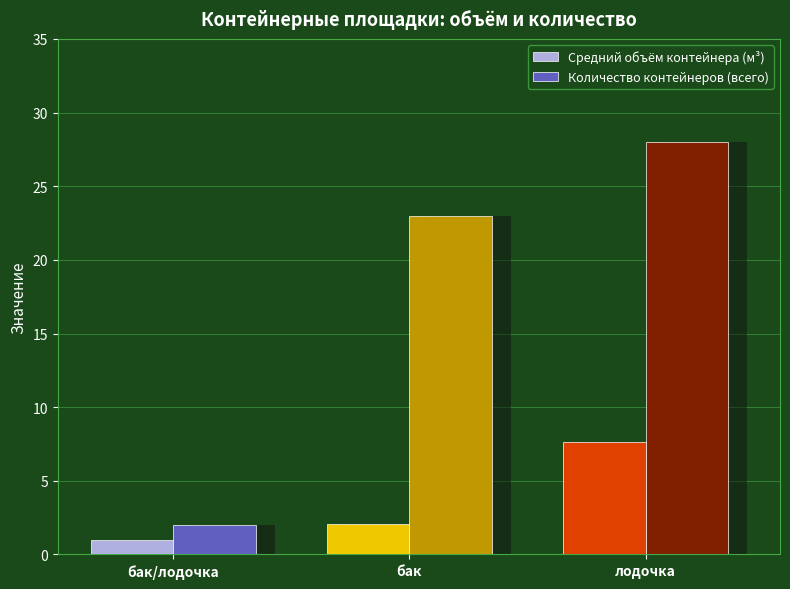

What is the value of the Средний объём контейнера (м³) bar at the 3rd from the left?

7.6